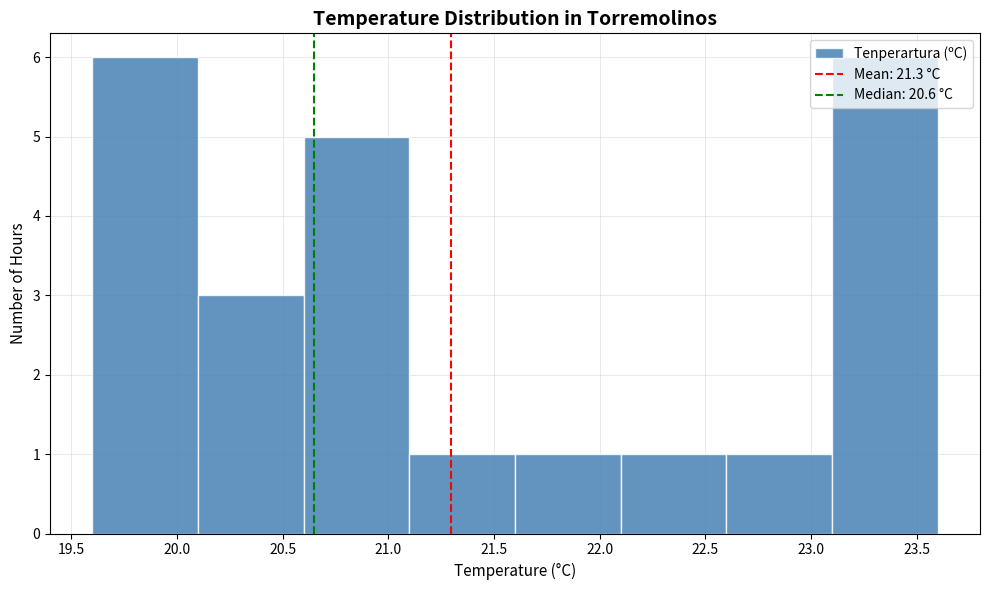

Reading left to right, transcribe this chart: for each bar, give the range it covers on the x-axis and its height. The values are not printed on the chart, so give them approximately, as read against the axis.

19.6 to 20.1: 6
20.1 to 20.6: 3
20.6 to 21.1: 5
21.1 to 21.6: 1
21.6 to 22.1: 1
22.1 to 22.6: 1
22.6 to 23.1: 1
23.1 to 23.6: 6